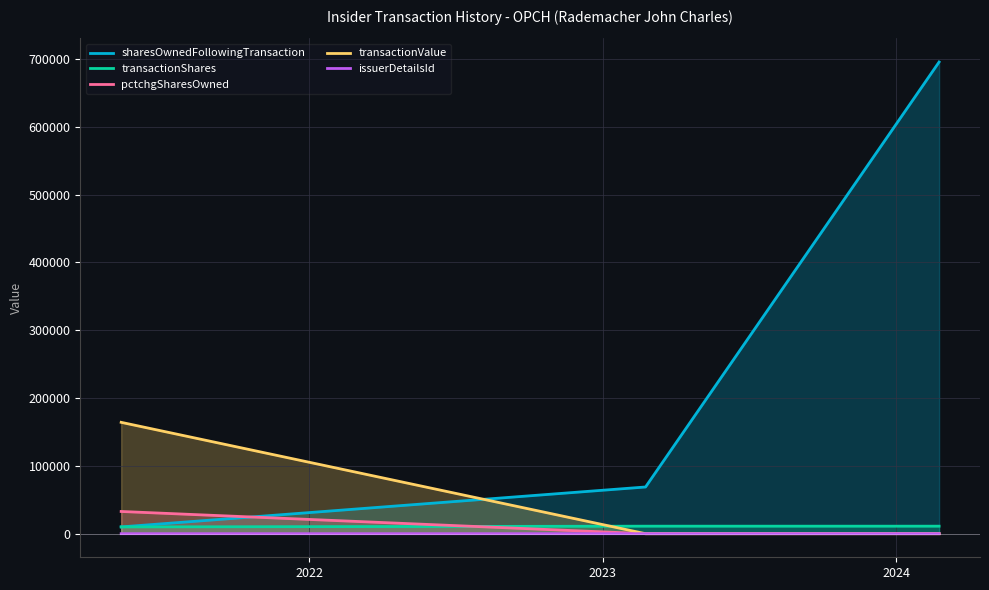

How many data points does each series have?

3